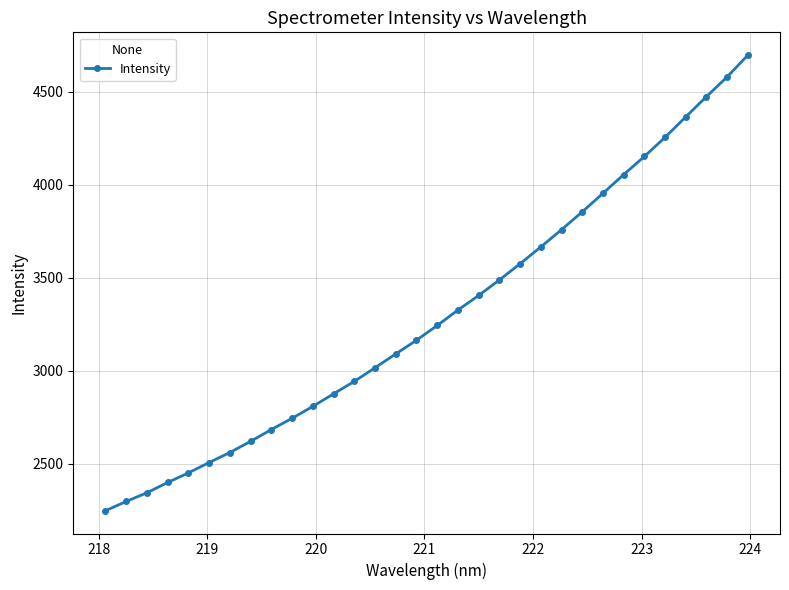

What is the difference between the maximum and minimum values?

2451.0